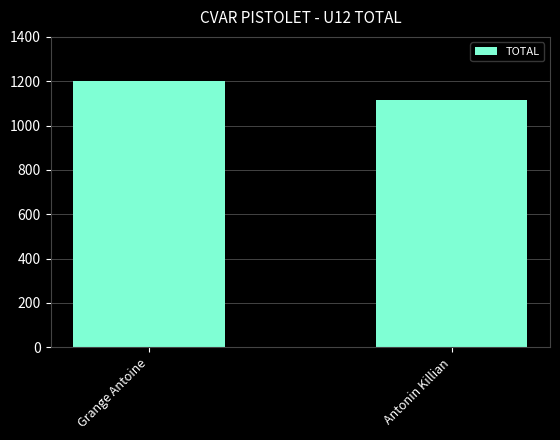

Reading right to left, transcribe all the data shown in this chart.

Antonin Killian=1115	Grange Antoine=1201